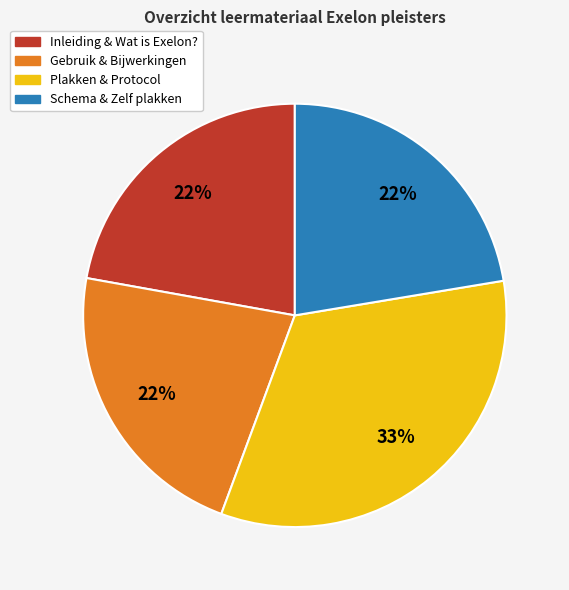

How many segments does this pie chart have?

4